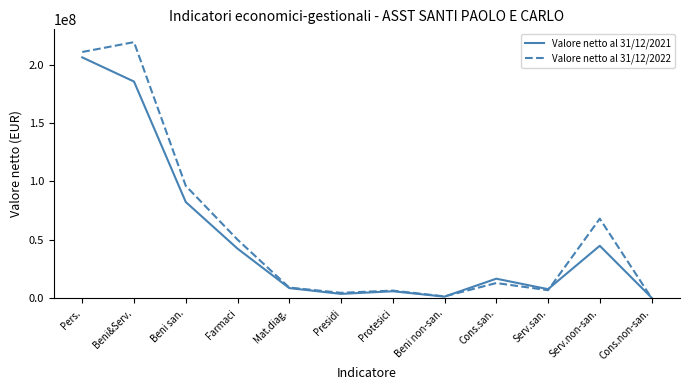

Which series has the largest total across all categories?

Valore netto al 31/12/2022